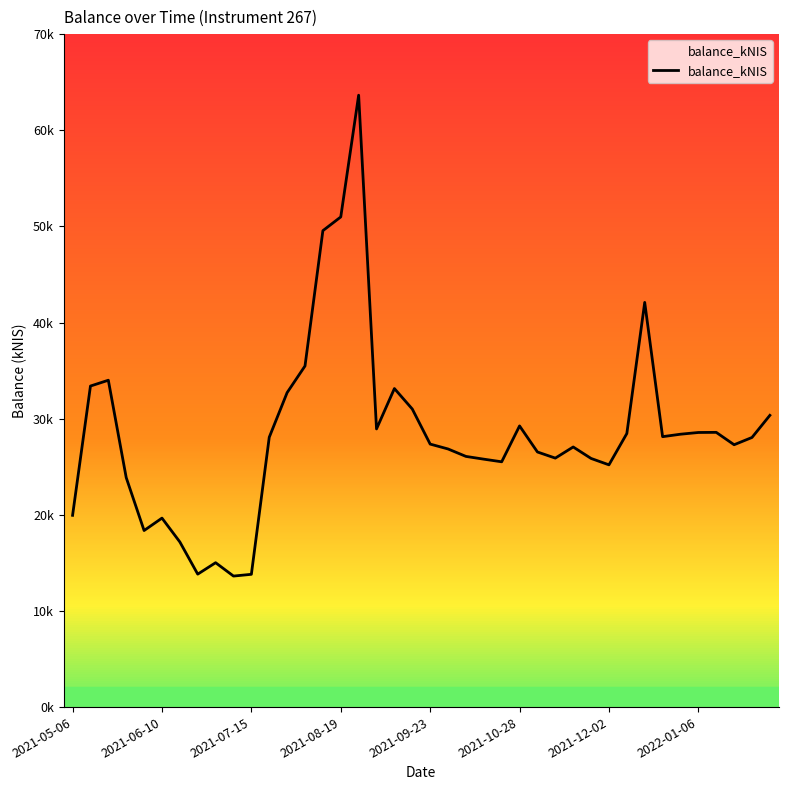

Does the chart display data point markers on the line(s)?

No